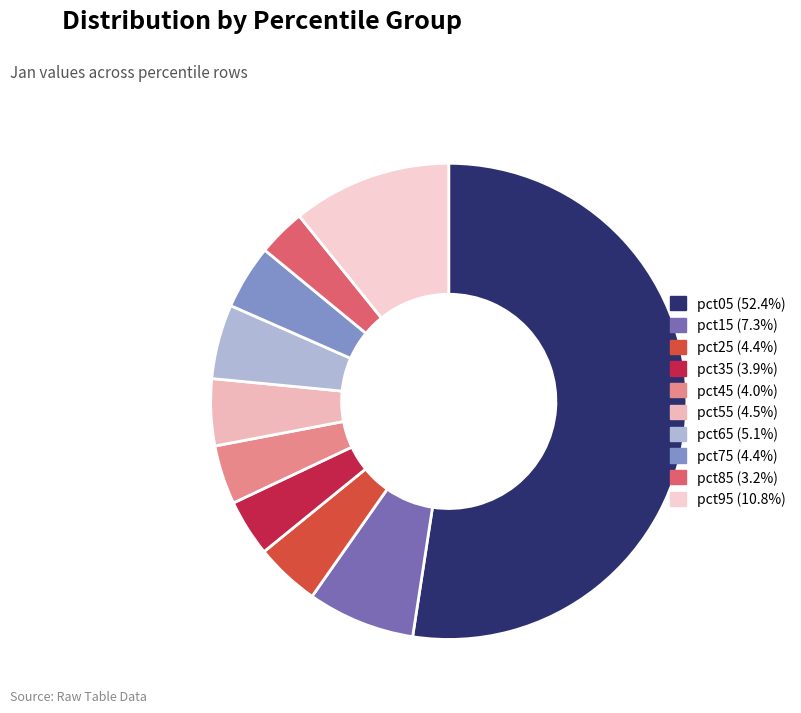

What is the largest slice in the pie chart?

pct05